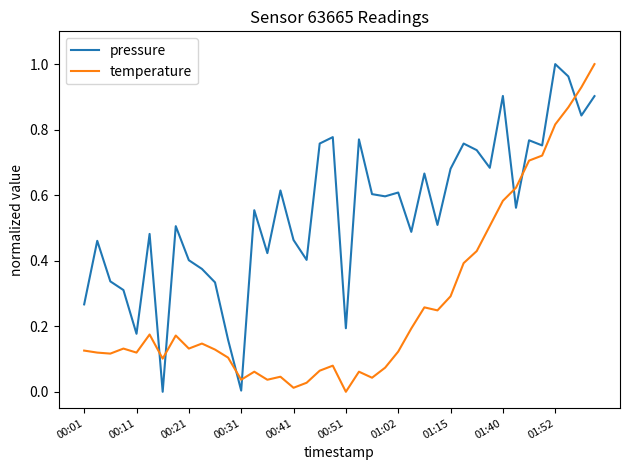

Which series has the largest total across all categories?

pressure